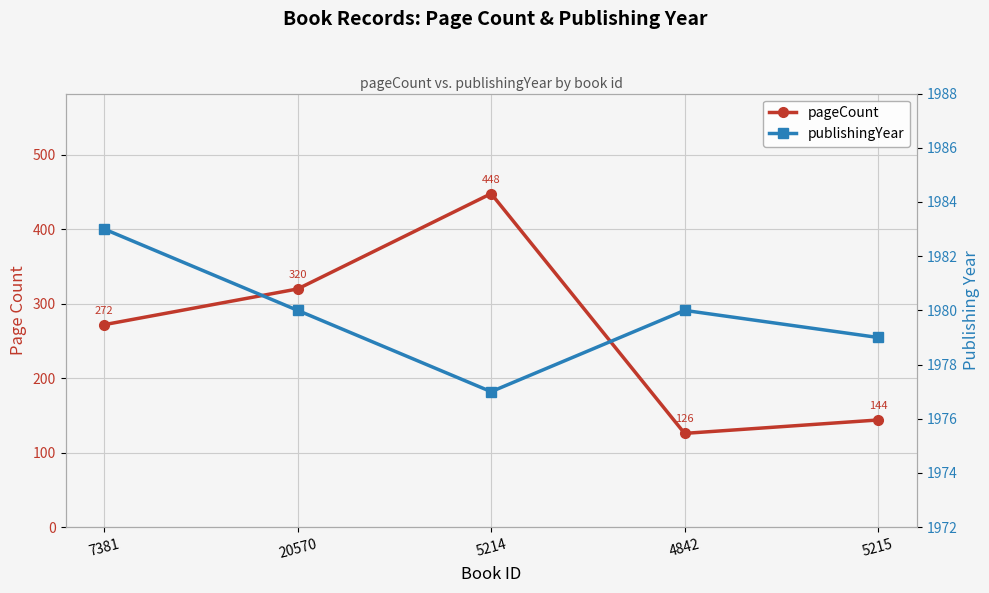

Is the value of pageCount at 4842 greater than the value of publishingYear at 4842?

No